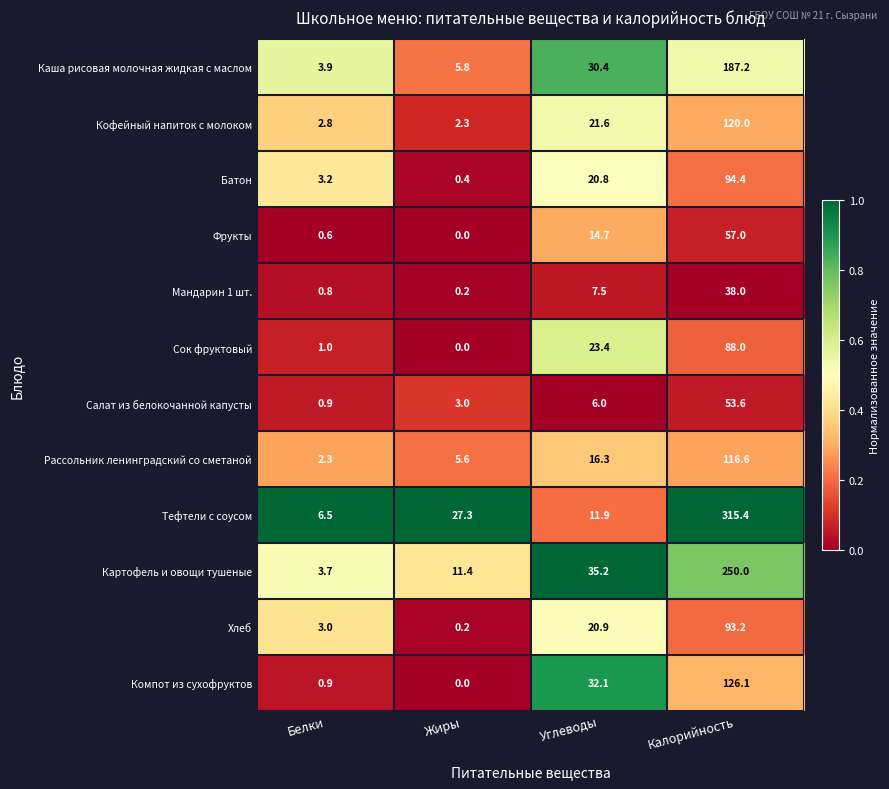

What is the total value across all series at Жиры?

56.2